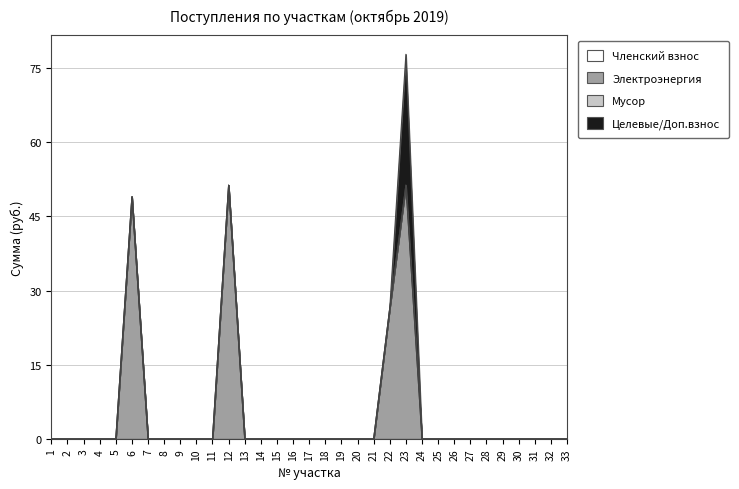

What is the difference between the maximum and minimum values in the Электроэнергия series?

51.3